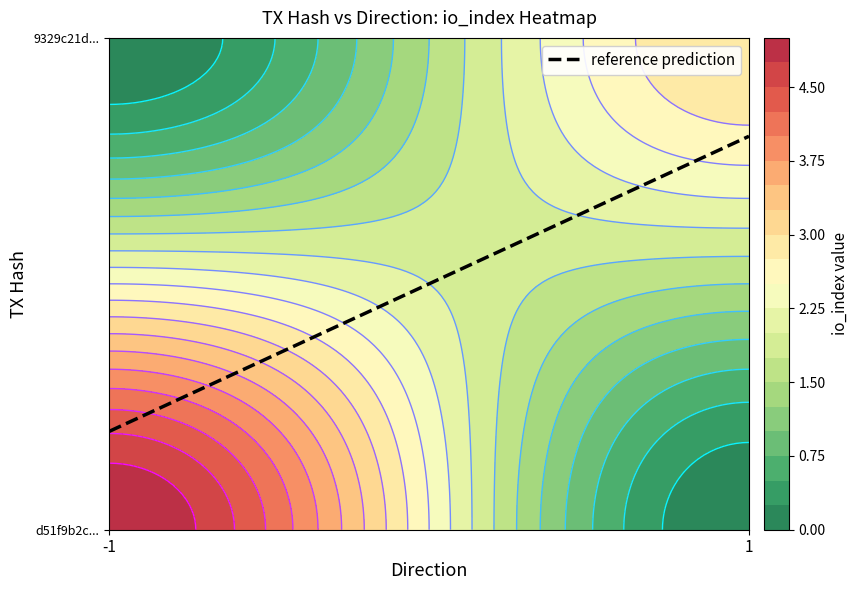

What is the average value of the 9329c21d5f38a1dbda396ab1de3e96f2c0d35f1 series?

2.5